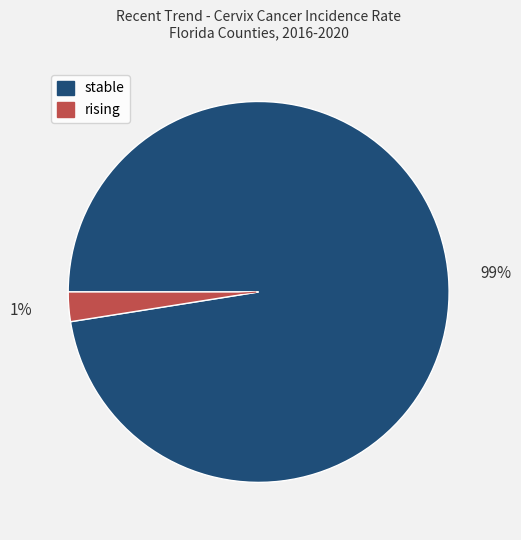

Which slice is the largest?

stable